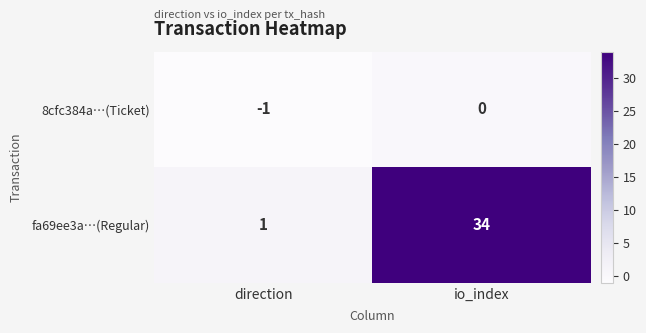

What is the sum of all fa69ee3a…(Regular) values?

35